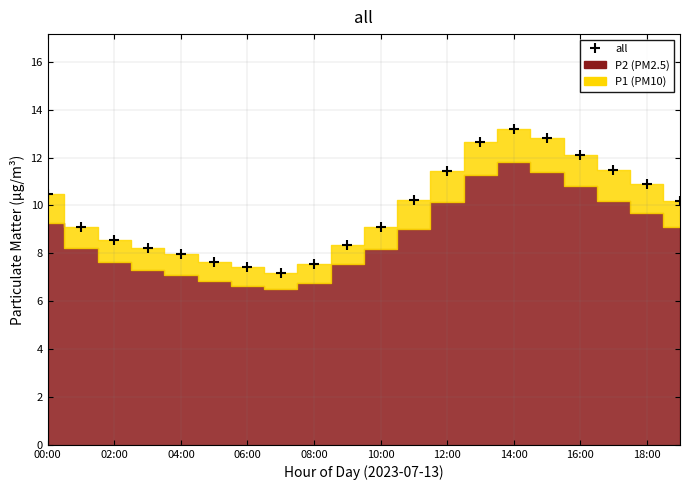

At which category does the chart reach its peak across all series?

14:00